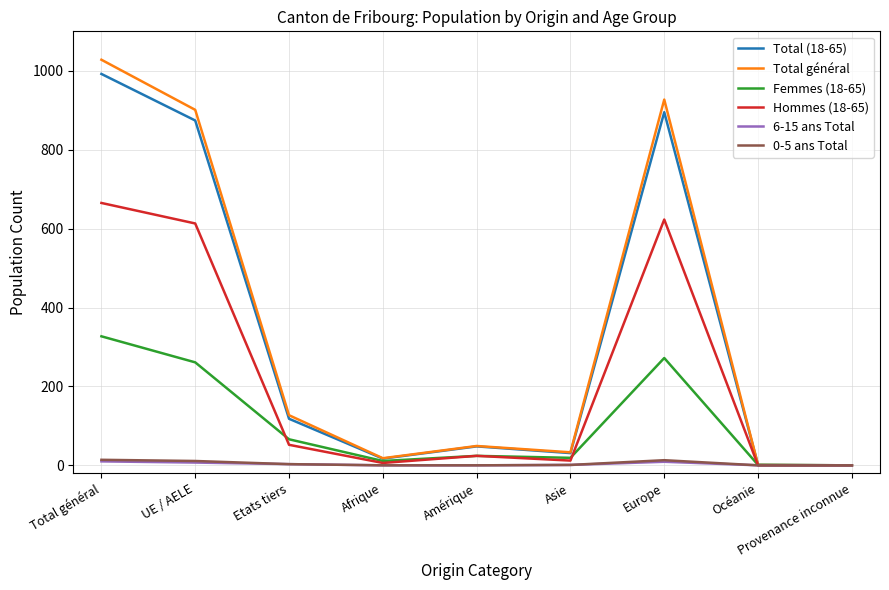

True or false: Femmes (18-65) has more than 2 points higher than both neighbors.

False